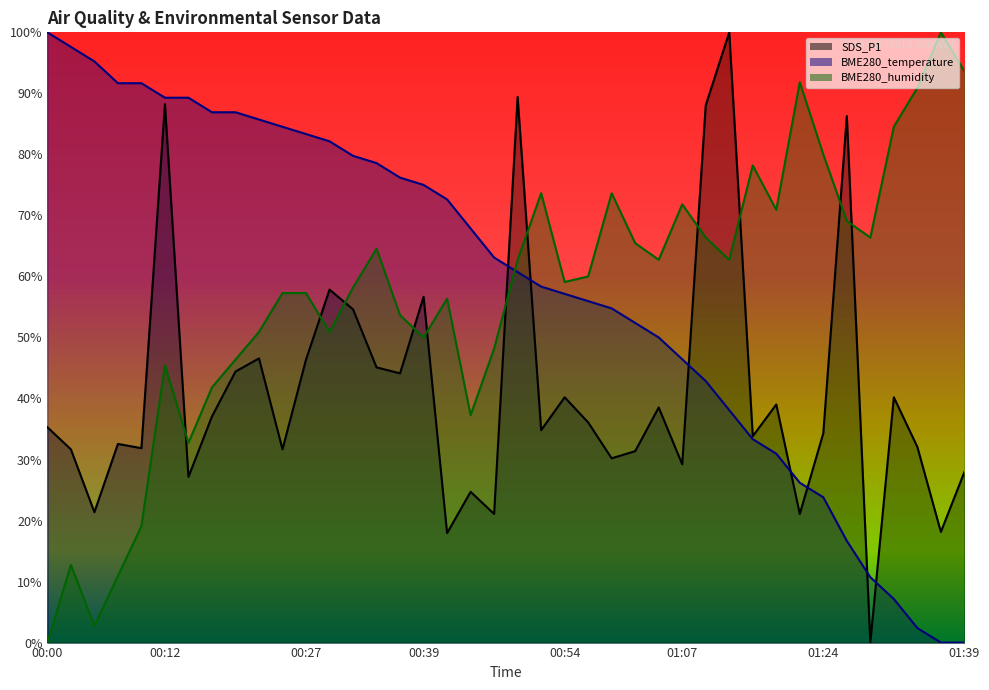

At which label is BME280_temperature closest to 50?

01:04